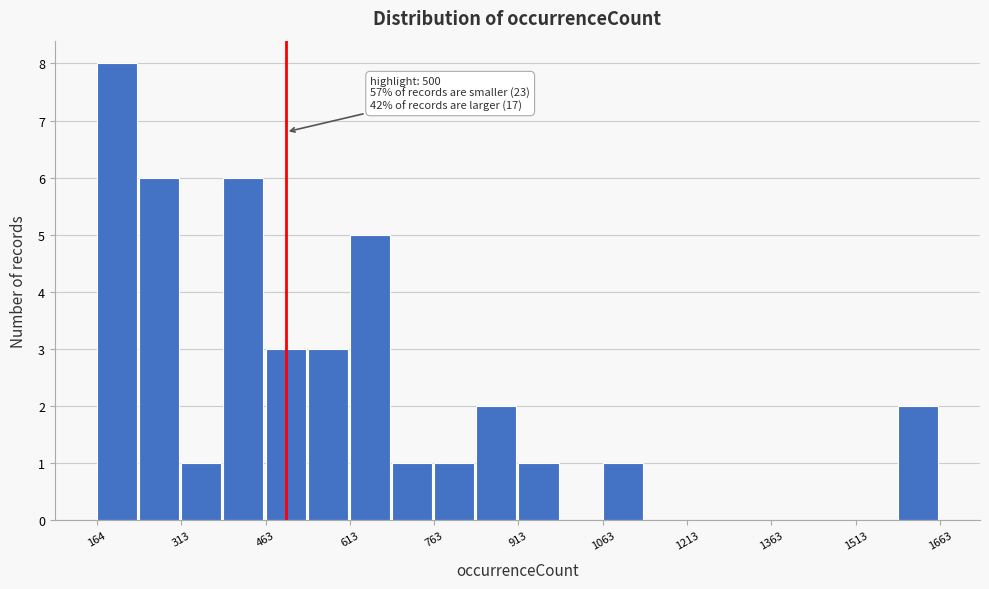

Read against the x-axis, roughly where is the centre of the tallest bar?

200